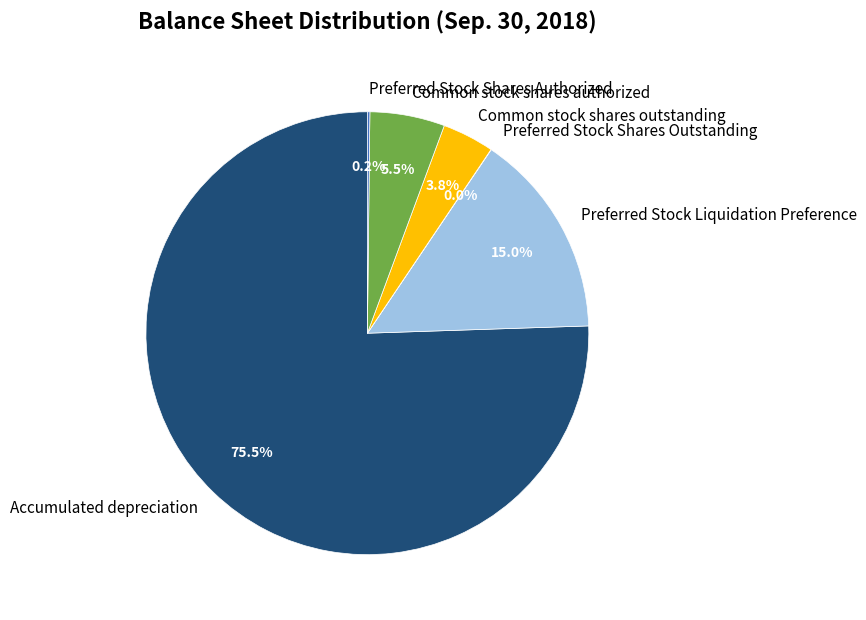

What is the ratio of the value at Common stock shares authorized to the value at Common stock shares outstanding?

1.4